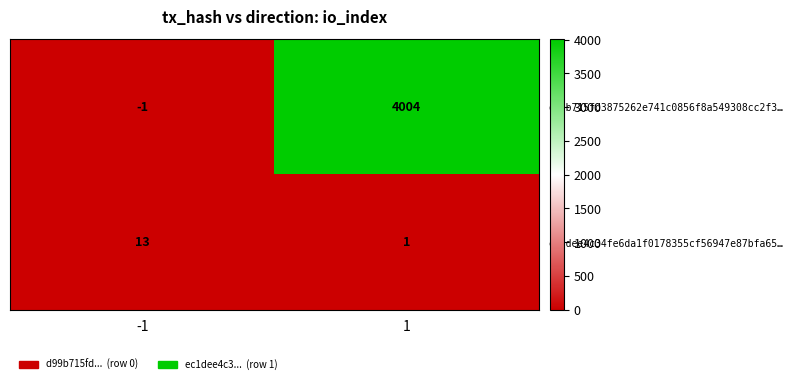

Which series has the largest total across all categories?

d99b715fd3875262e741c0856f8a549308cc2f3…